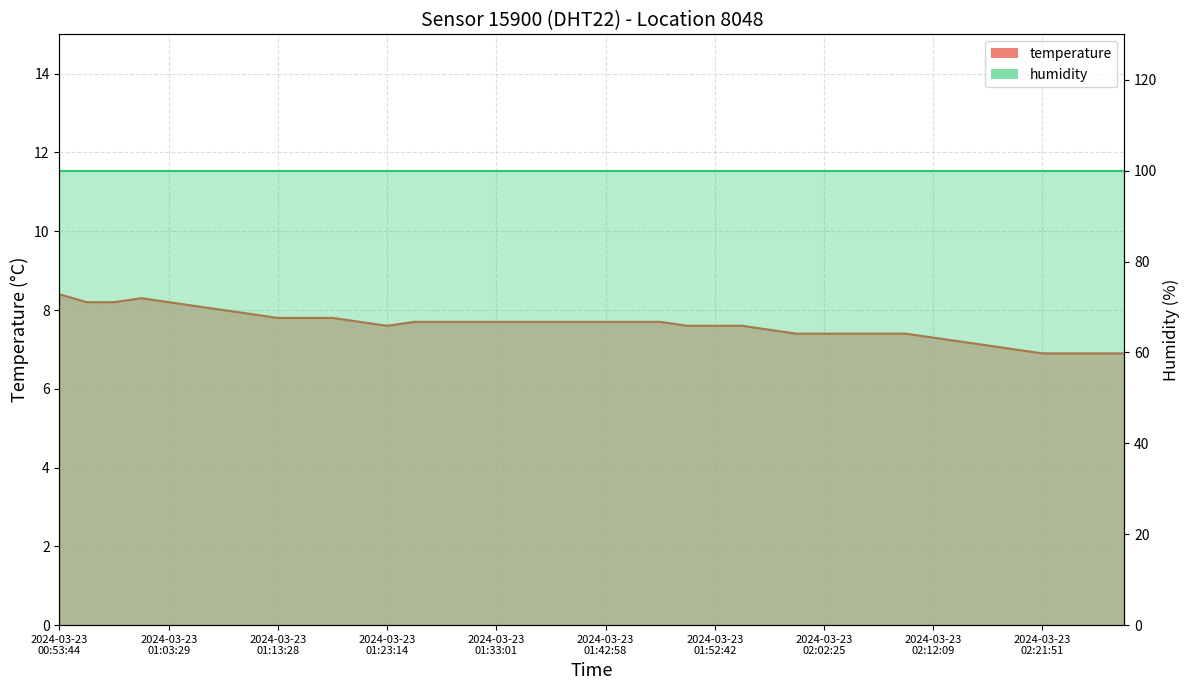

Which label corresponds to the smallest value in the chart?

2024-03-23 02:21:51